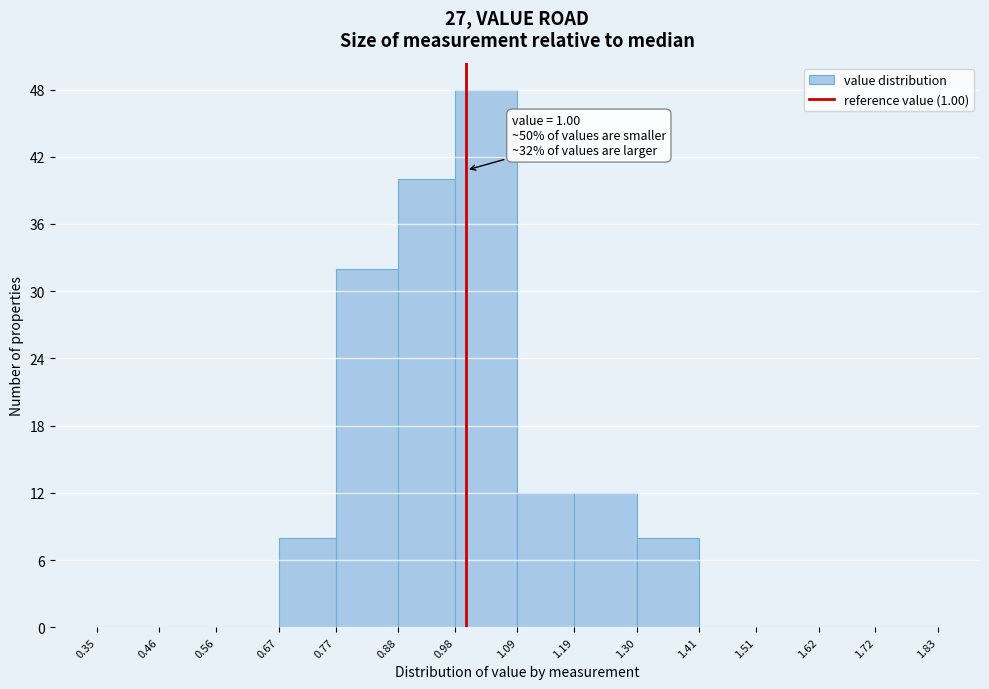

Which range on the x-axis has the tallest bar?

0.98 to 1.09